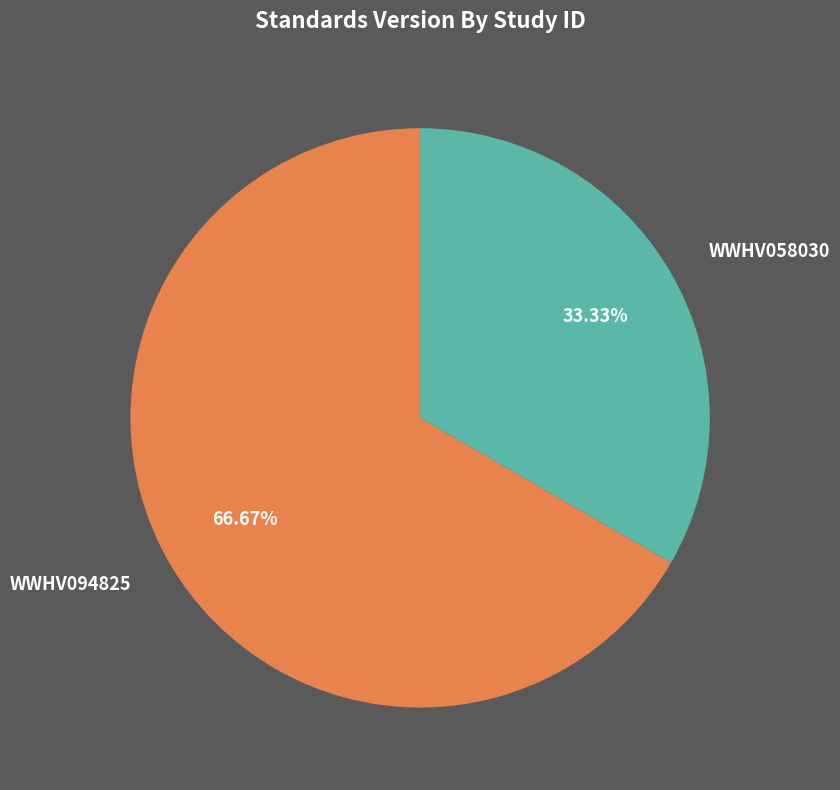

Which category has the biggest portion of the pie?

WWHV094825